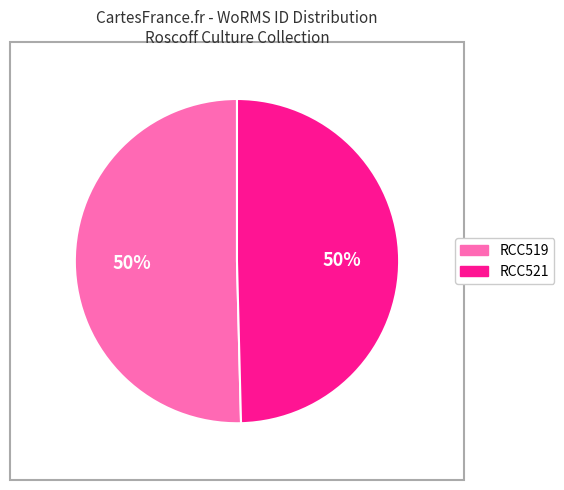

To the nearest percent, what percentage of the pie is RCC519?

50%